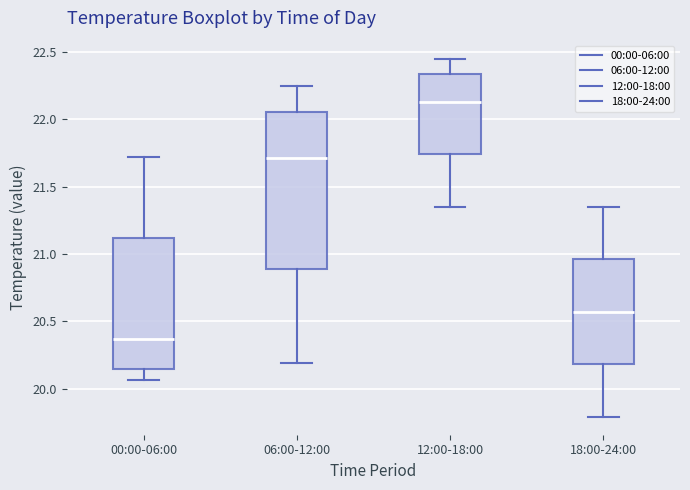

Reading left to right, transcribe this box plot: for each box, give where its median line is, the range the box spans, and where its two whiskers end, as read against the y-axis. The values are not printed on the chart, so give them approximately, as read against the axis.

00:00-06:00: median 20.35, box 20.15 to 21.10, whiskers 20.05 to 21.70
06:00-12:00: median 21.70, box 20.90 to 22.05, whiskers 20.20 to 22.25
12:00-18:00: median 22.15, box 21.75 to 22.35, whiskers 21.35 to 22.45
18:00-24:00: median 20.55, box 20.20 to 20.95, whiskers 19.80 to 21.35